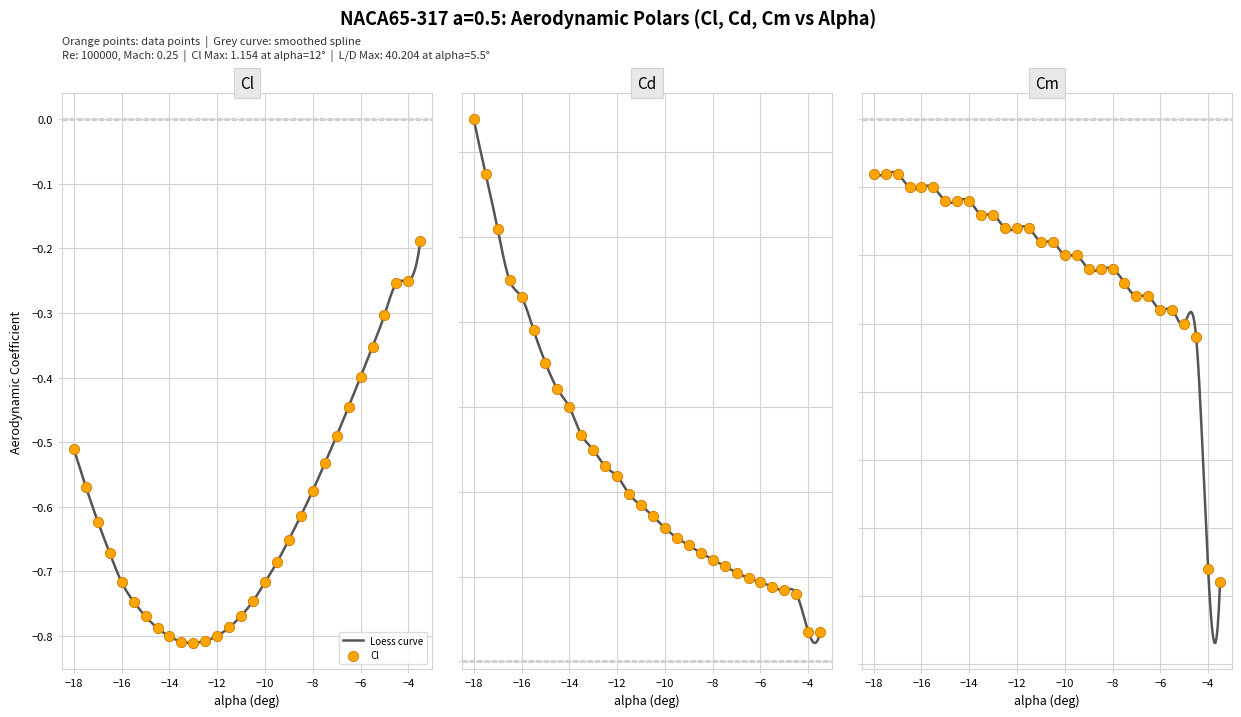

Is the value of Cd at 18 greater than the value of Cm at 16?

Yes